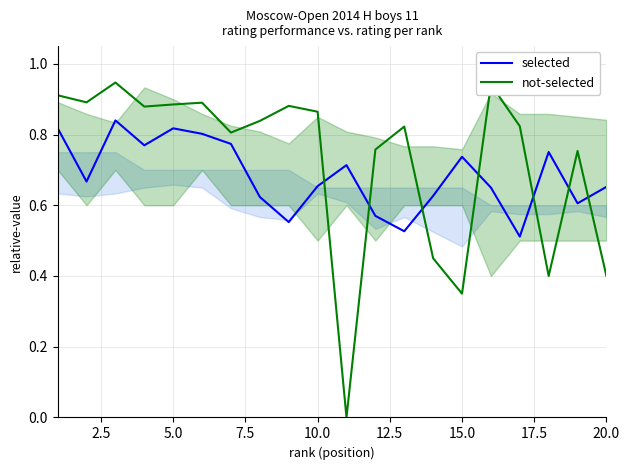

How many intersections are there between not-selected and selected?

7